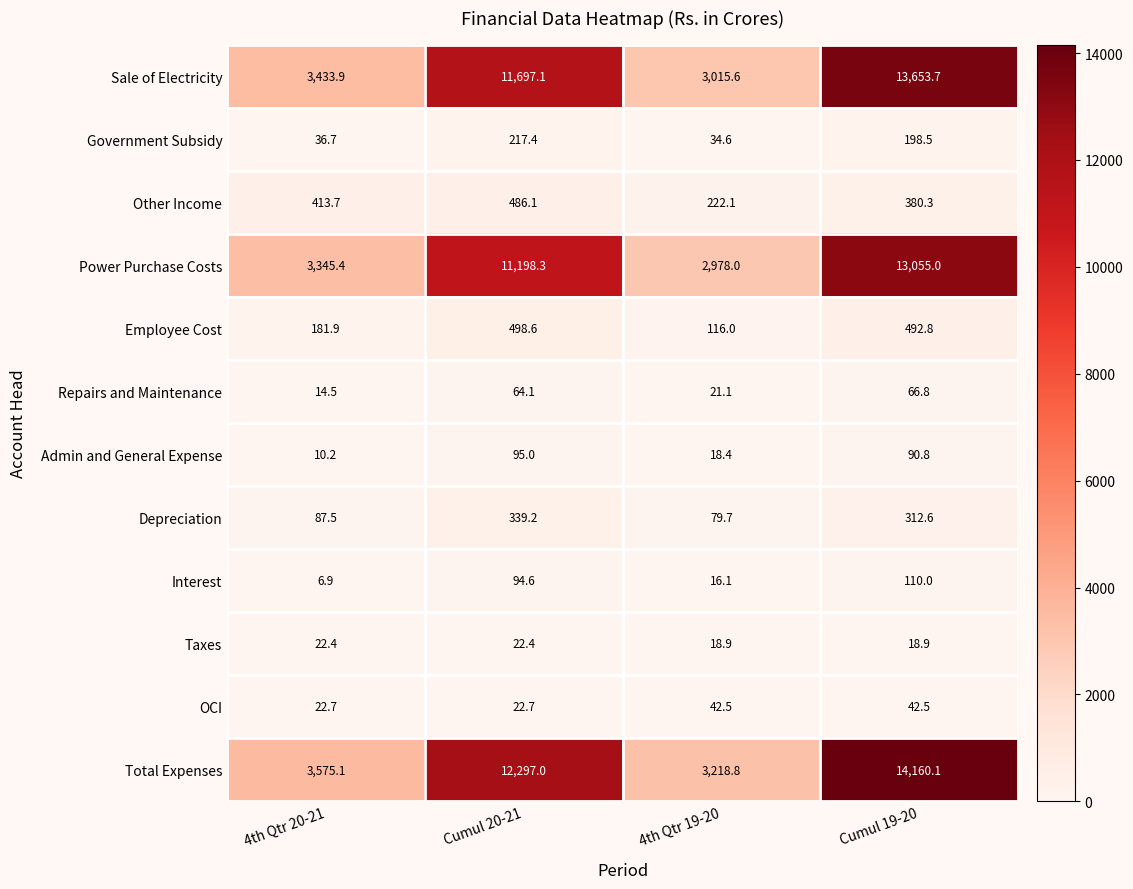

Rank the series at Cumul 19-20 from lowest to highest value.

Taxes, OCI, Repairs and Maintenance, Admin and General Expense, Interest, Government Subsidy, Depreciation, Other Income, Employee Cost, Power Purchase Costs, Sale of Electricity, Total Expenses